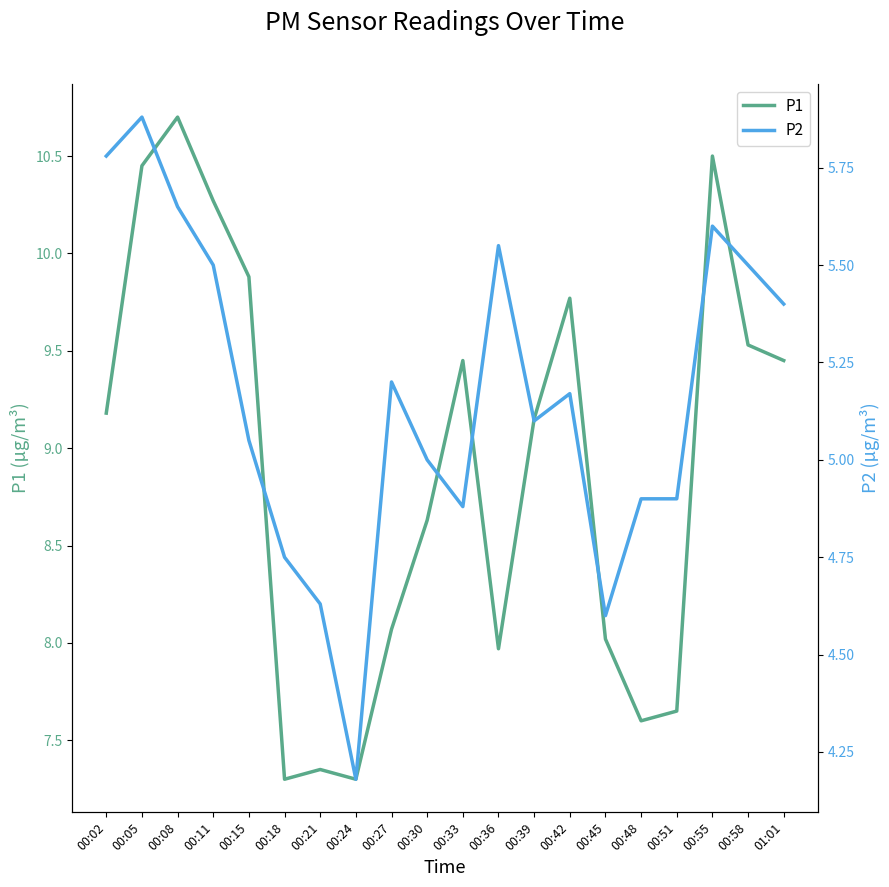

What is the label of the 14th point from the left?

00:42